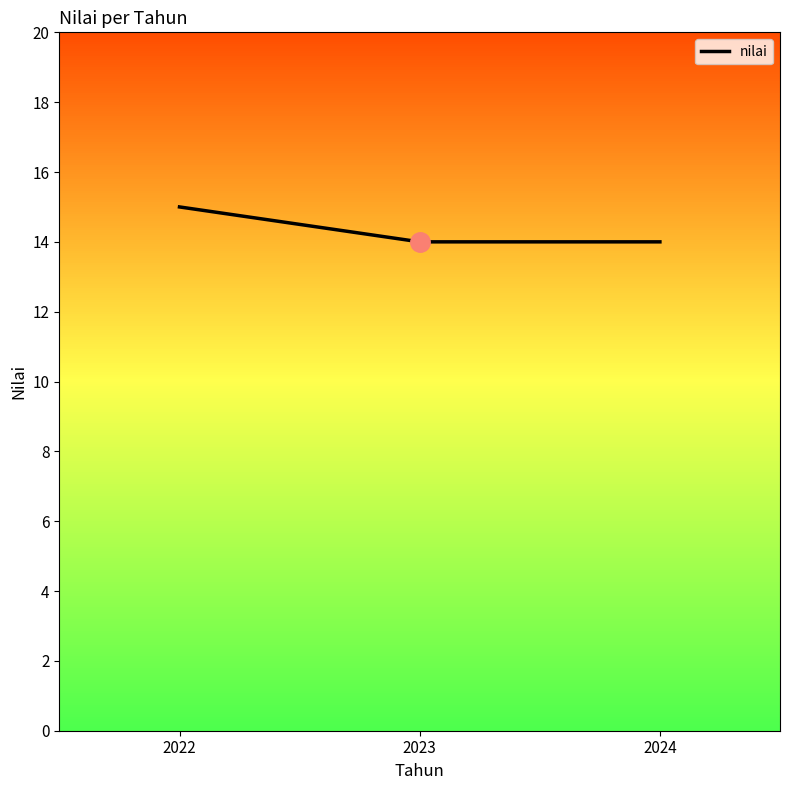

Does the chart have visible grid lines?

No